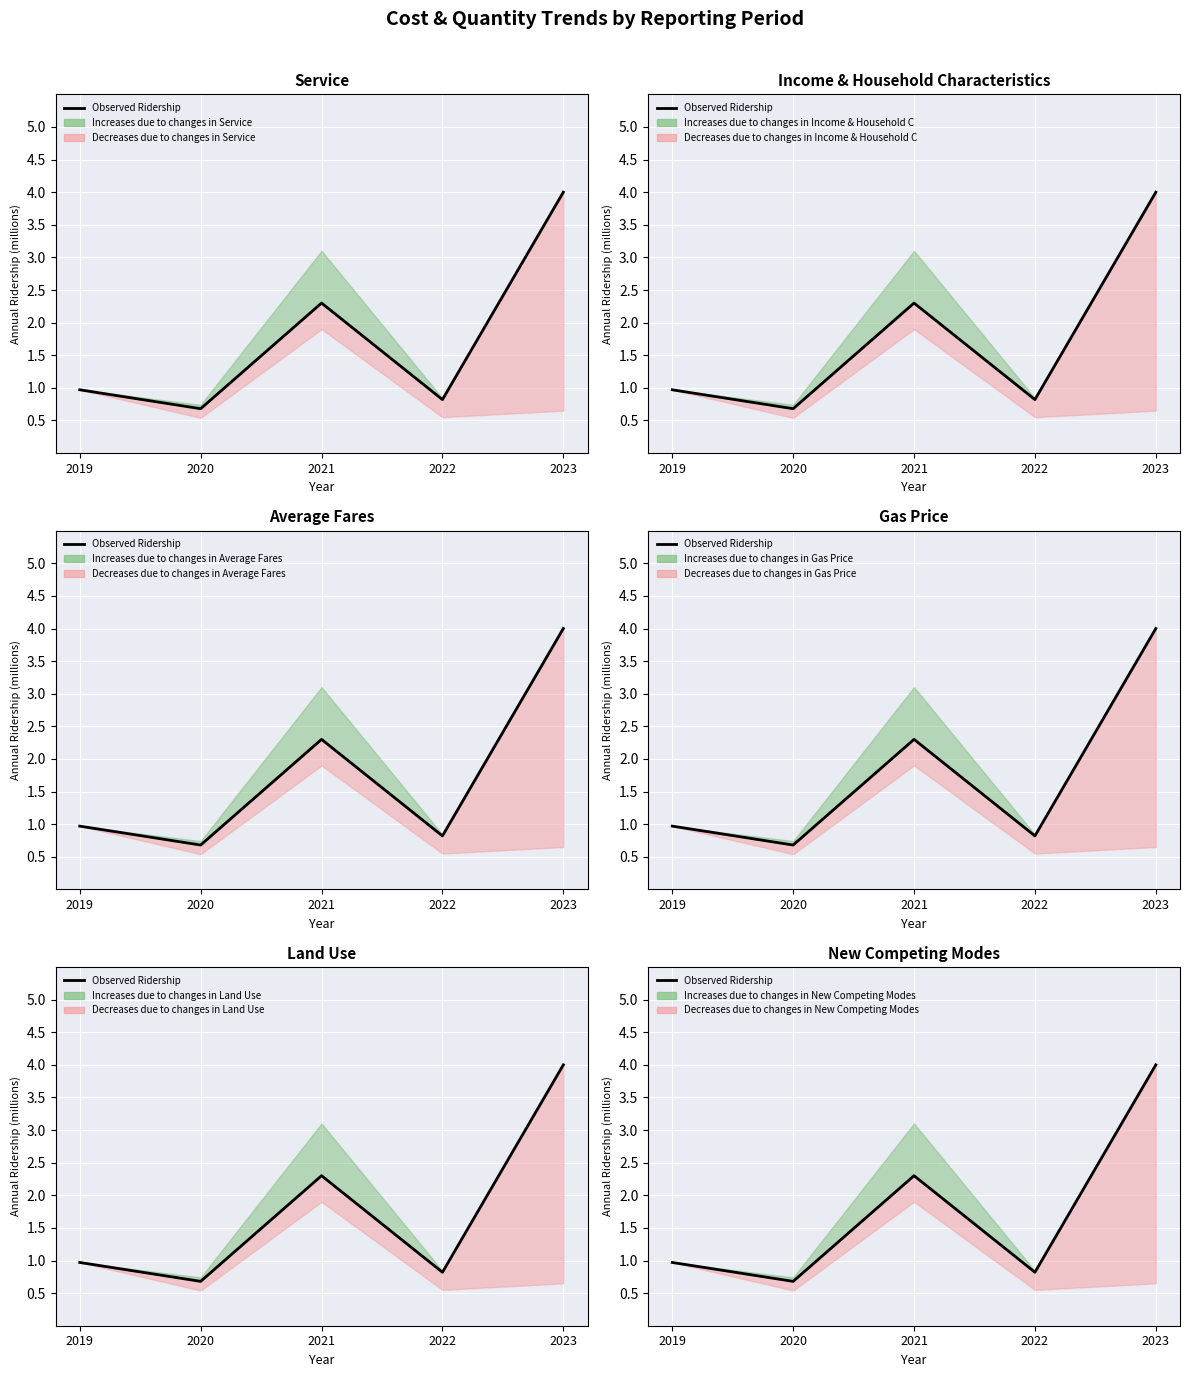

What is the value of the 5th point from the left?

4.0